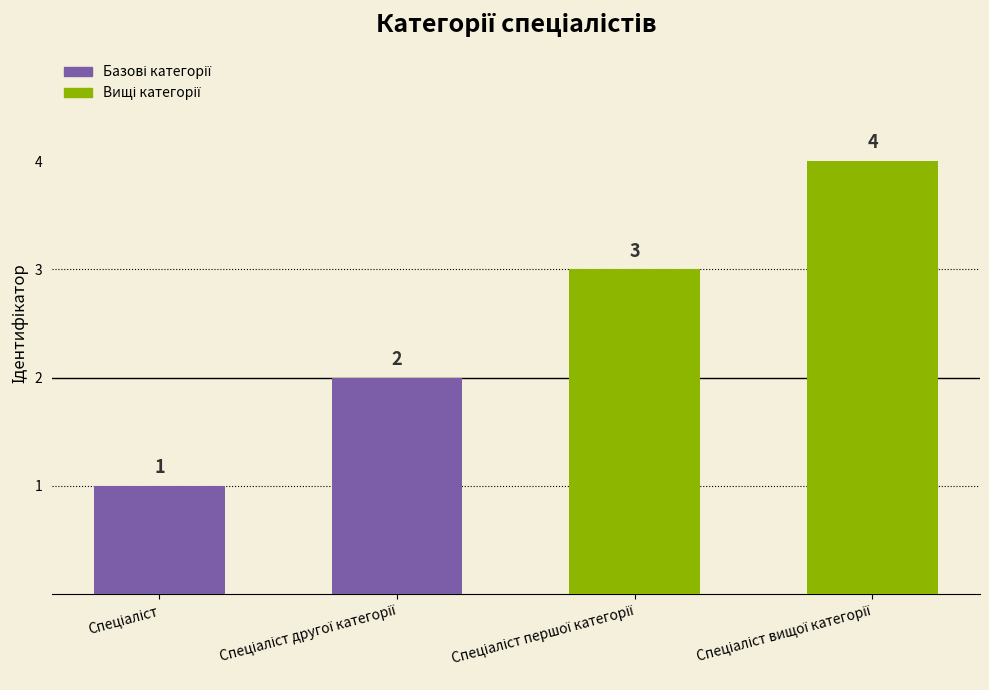

Which category has the highest value across all series?

Спеціаліст вищої категорії